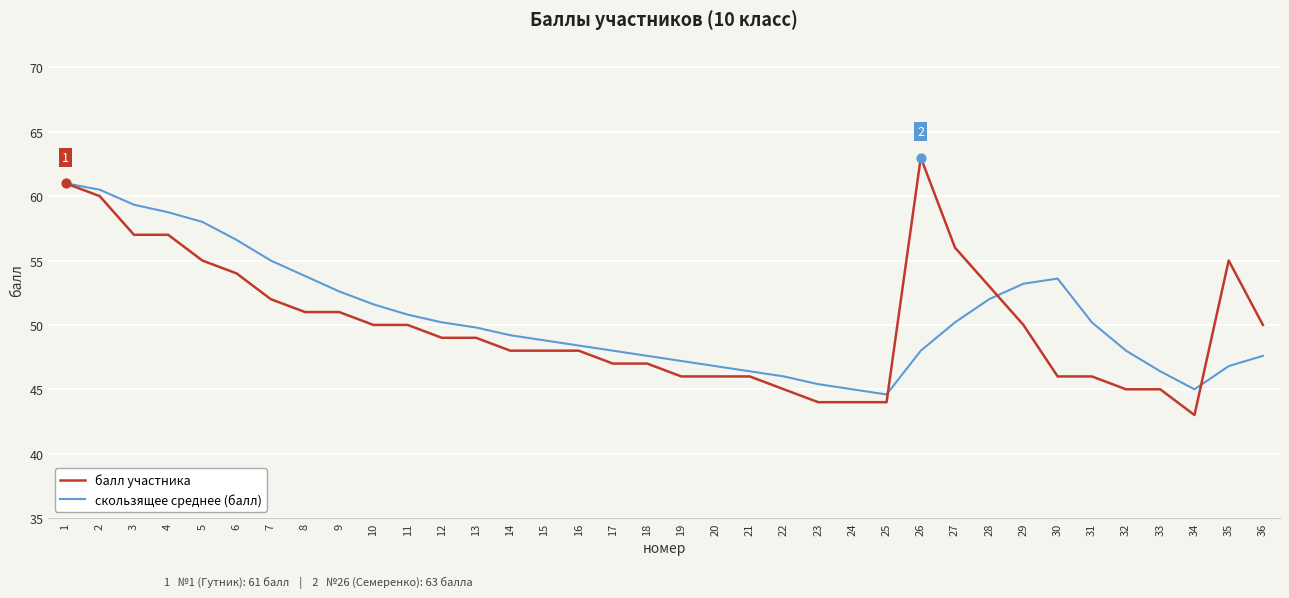

What is the difference between the highest and lowest values at 22?

1.0